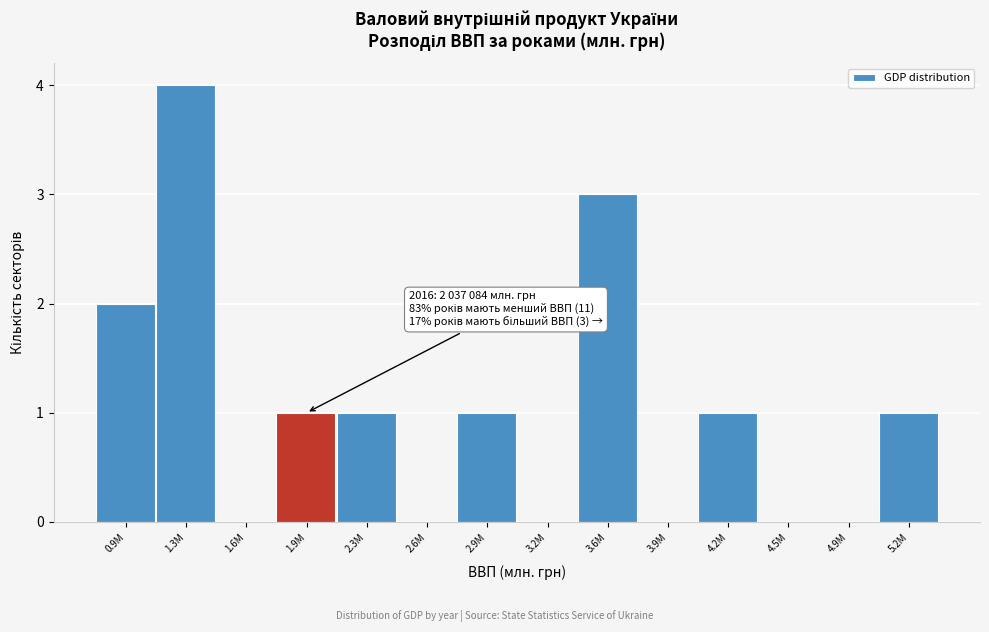

Reading left to right, list all the values displayed in this chart.

0.9M=2	1.3M=4	1.6M=0	1.9M=1	2.3M=1	2.6M=0	2.9M=1	3.2M=0	3.6M=3	3.9M=0	4.2M=1	4.5M=0	4.9M=0	5.2M=1